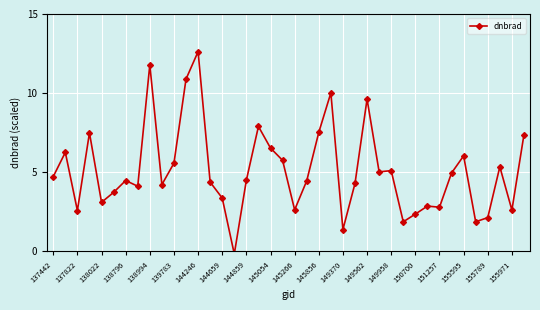

How many interior local valleys (lower than both neighbors) does the data have?

12